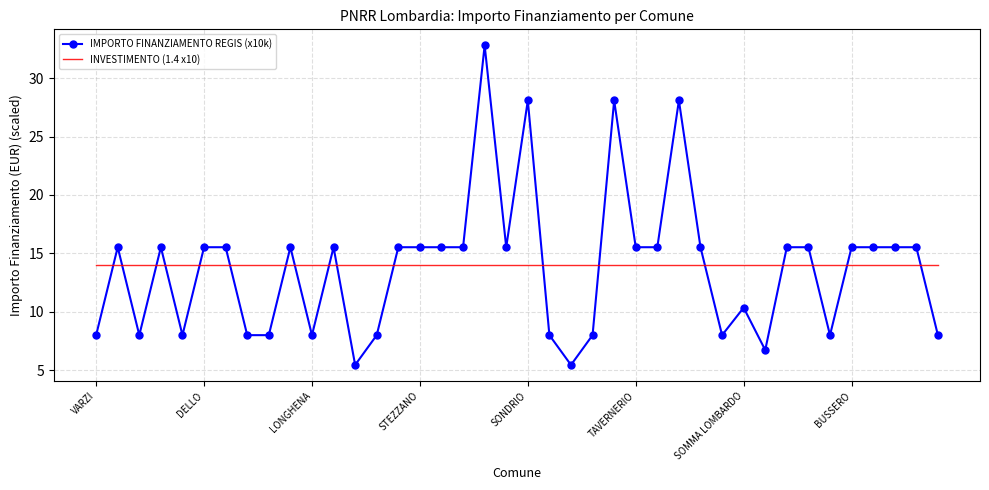

True or false: INVESTIMENTO (1.4 x10) and IMPORTO FINANZIAMENTO REGIS (x10k) intersect in this chart.

True